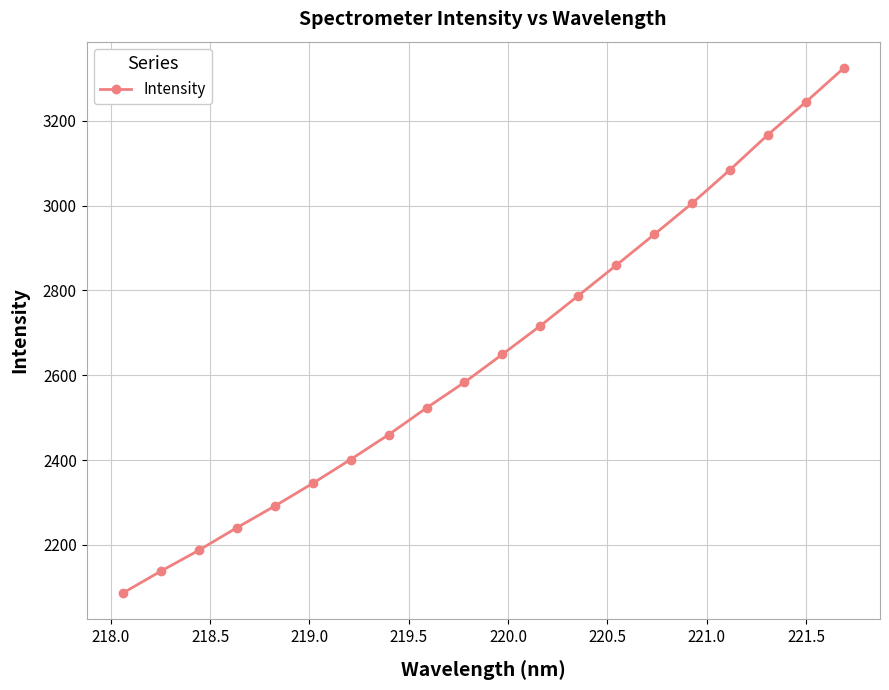

What is the sum of all values?

53030.1